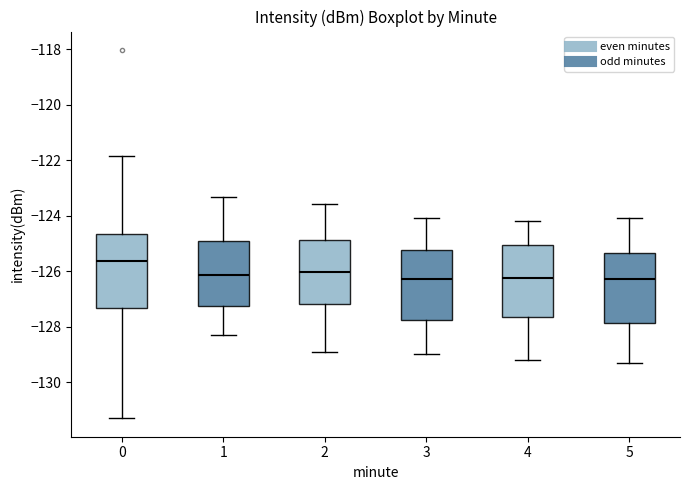

Reading left to right, read every box against the y-axis: the position of its median line, the range the box covers, and the ends of its whiskers. The values are not printed on the chart, so give them approximately, as read against the axis.

0: median -125.6, box -127.4 to -124.6, whiskers -131.4 to -121.8
1: median -126.2, box -127.2 to -125.0, whiskers -128.2 to -123.4
2: median -126.0, box -127.2 to -124.8, whiskers -128.8 to -123.6
3: median -126.2, box -127.8 to -125.2, whiskers -129.0 to -124.0
4: median -126.2, box -127.6 to -125.0, whiskers -129.2 to -124.2
5: median -126.2, box -127.8 to -125.4, whiskers -129.2 to -124.0